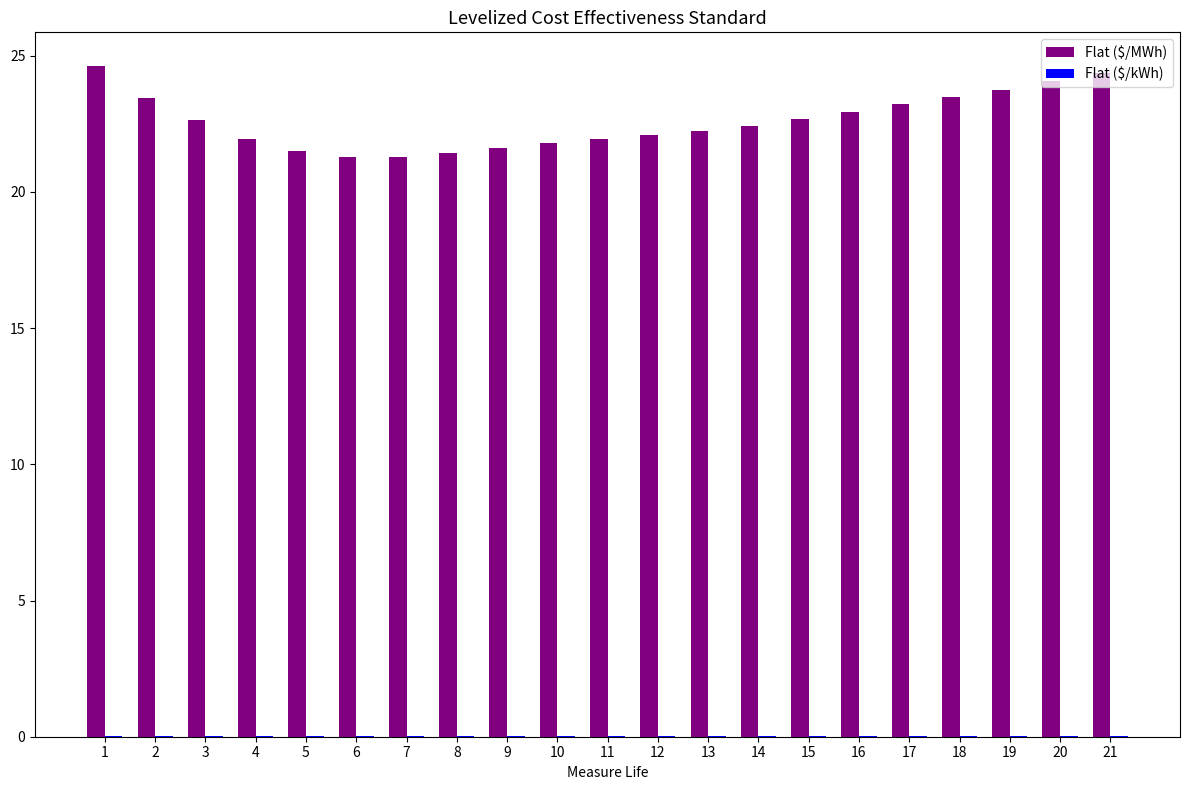

Is it true that Flat ($/MWh) equals 39.4 at 16?

False